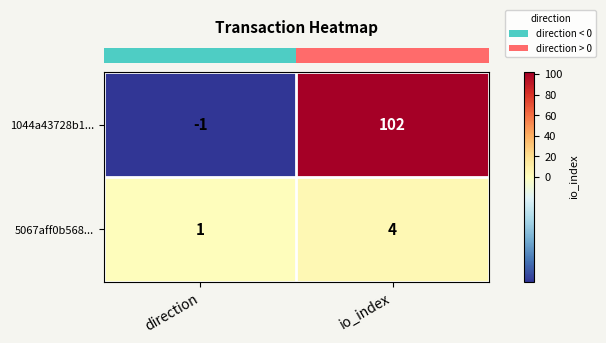

What is the sum of all 5067aff0b568... values?

5